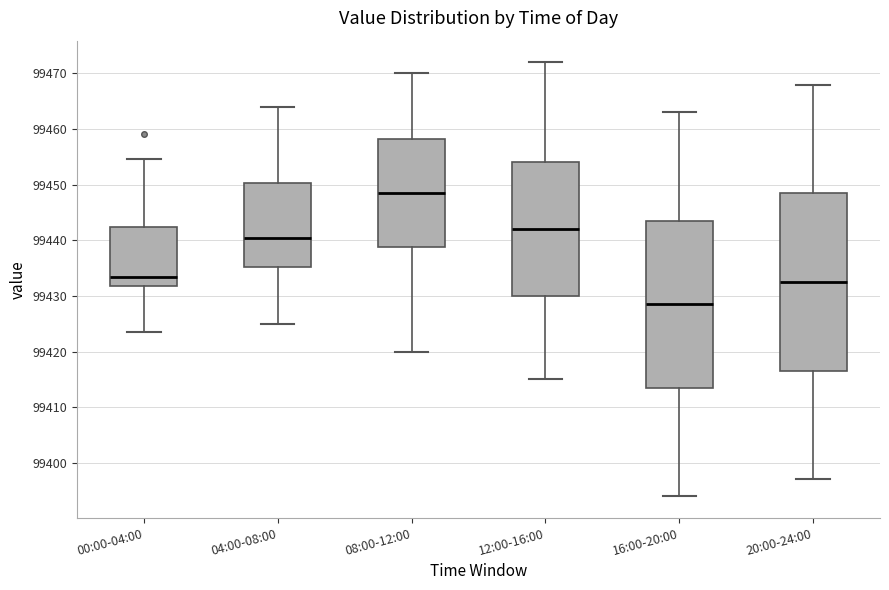

Where is the upper edge of the box for 08:00-12:00 on the y-axis? The values are not printed on the chart, so give them approximately, as read against the axis.

99458